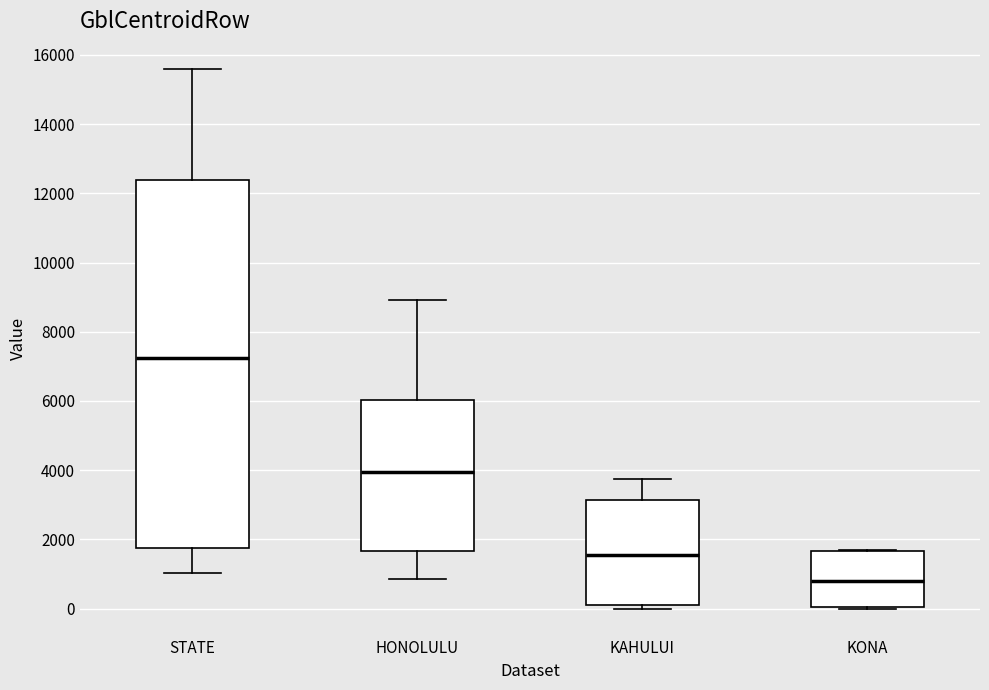

Which box's median line is the highest?

STATE